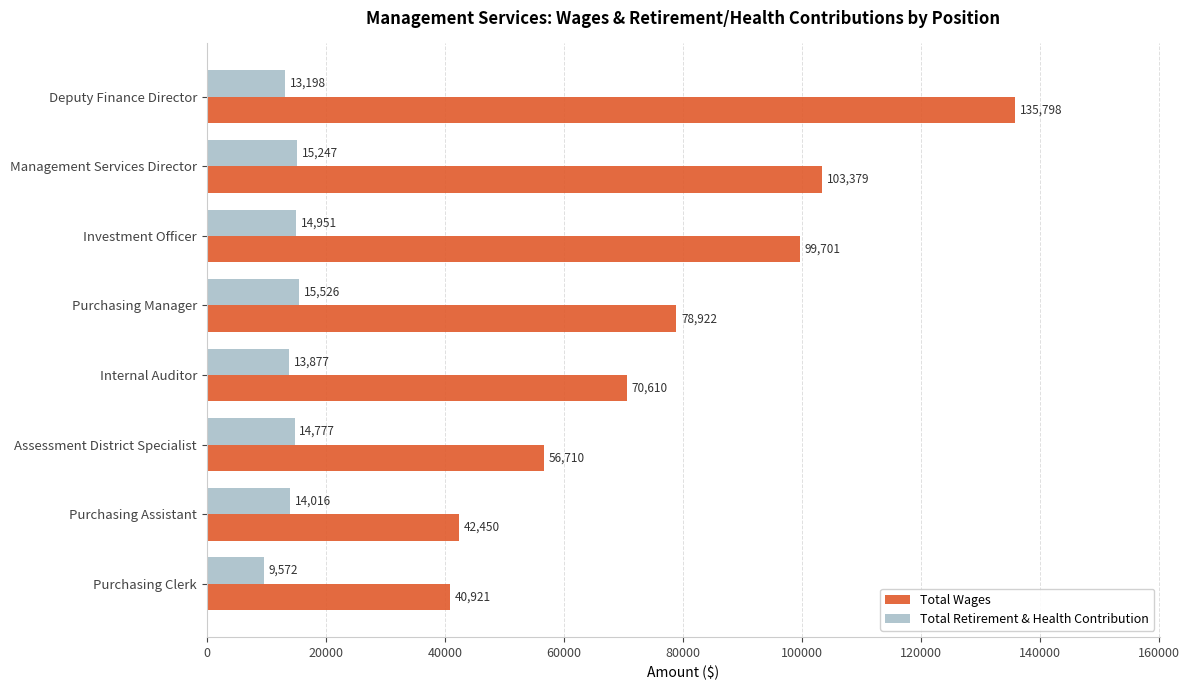

Which category has the highest value in the Total Retirement & Health Contribution series?

Purchasing Manager